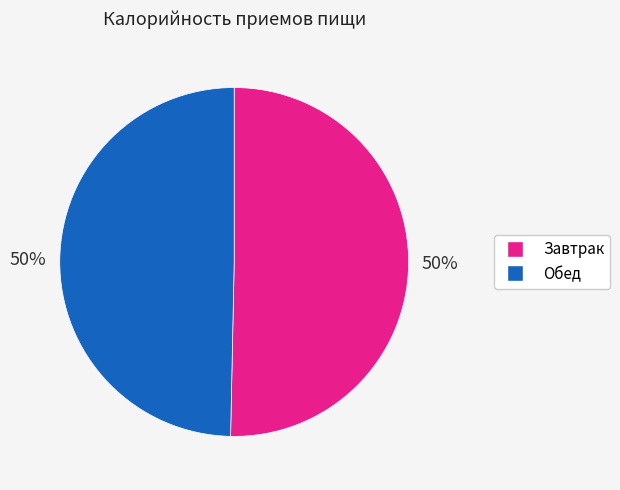

Combined, do Завтрак and Обед account for over 50%?

Yes